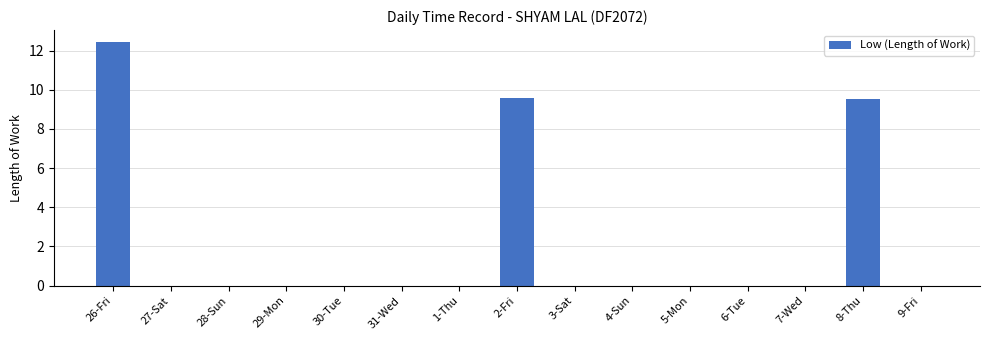

What is the sum of all values?

31.6